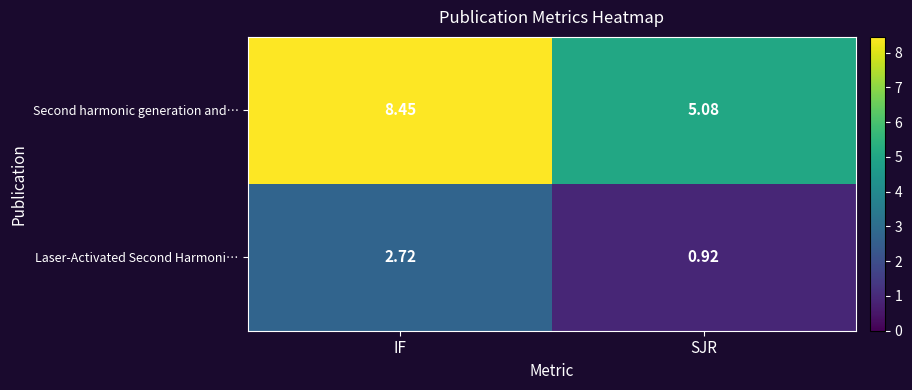

List the series in order of their peak value, lowest first.

Laser-Activated Second Harmoni…, Second harmonic generation and…